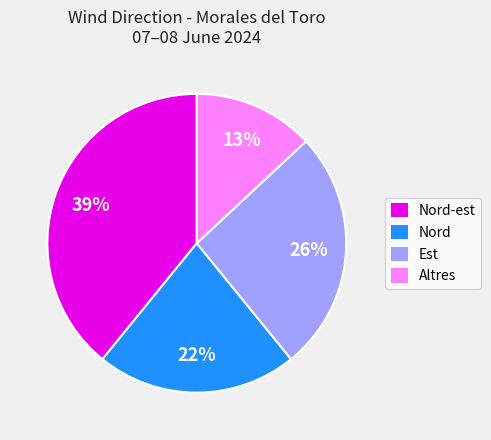

To the nearest percent, what is the average slice percentage?

25%